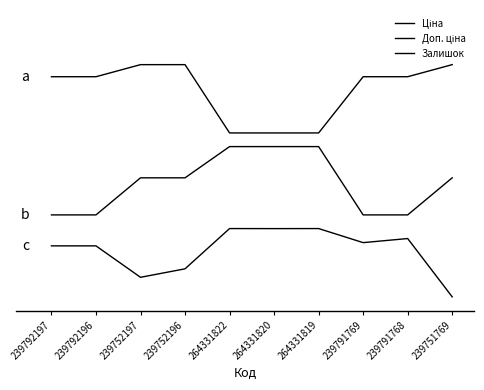

Is it true that Ціна equals 0.5 at 239791768?

False